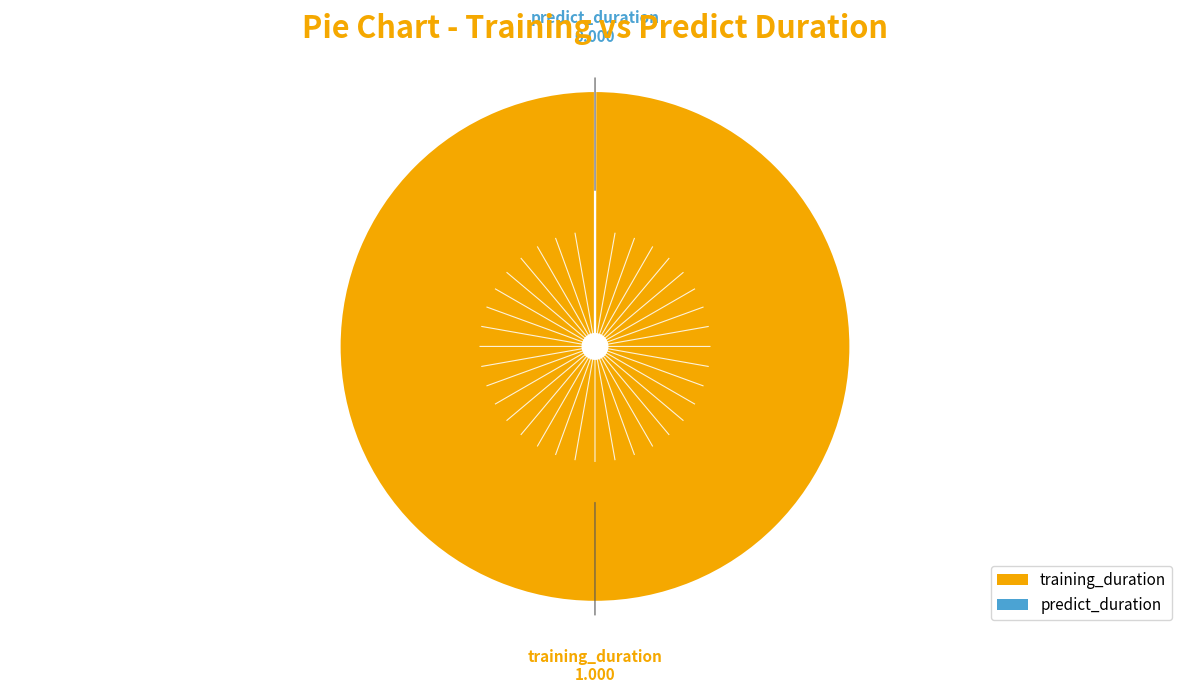

Which slice represents more than half of the pie?

training_duration